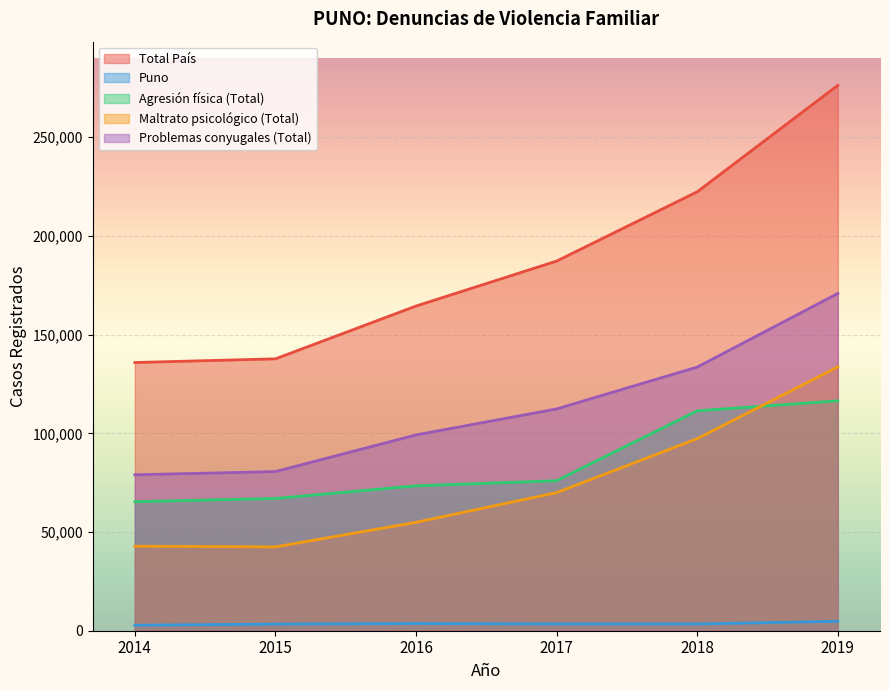

List the labels in order of Agresión física (Total) value, largest first.

2019, 2018, 2017, 2016, 2015, 2014